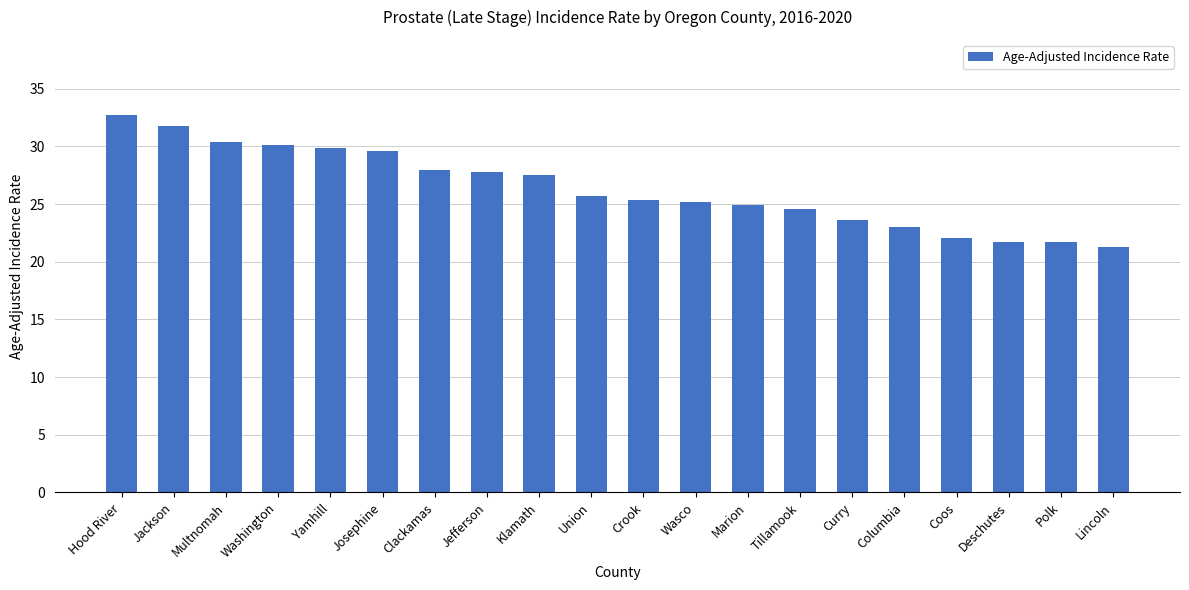

Reading left to right, list all the values displayed in this chart.

Hood River=32.7	Jackson=31.8	Multnomah=30.4	Washington=30.1	Yamhill=29.9	Josephine=29.6	Clackamas=28.0	Jefferson=27.8	Klamath=27.5	Union=25.7	Crook=25.4	Wasco=25.2	Marion=24.9	Tillamook=24.6	Curry=23.6	Columbia=23.0	Coos=22.1	Deschutes=21.7	Polk=21.7	Lincoln=21.3